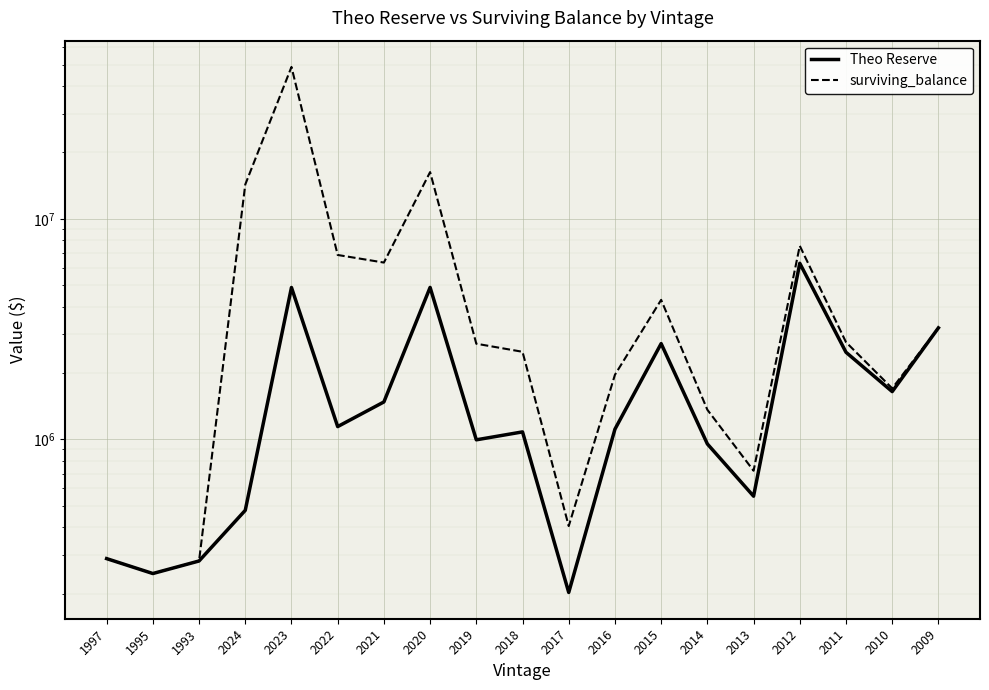

Between 2022 and 2017, which series saw the biggest shift?

surviving_balance